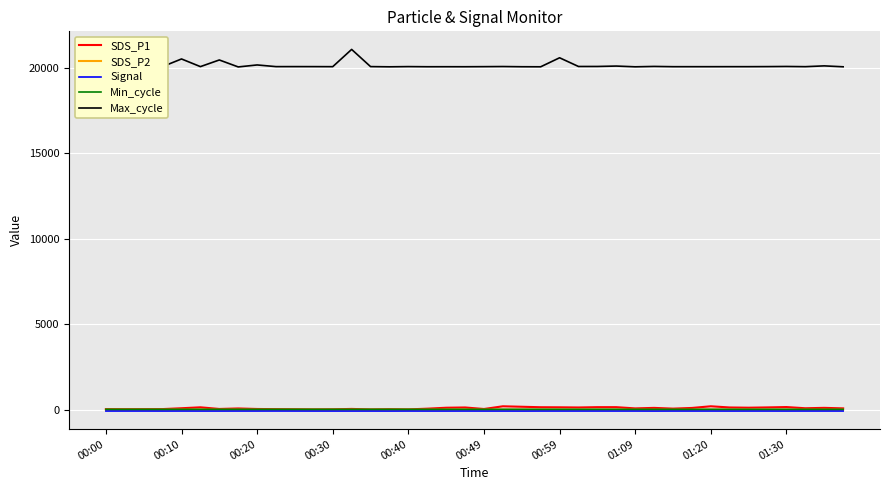

What is the maximum value shown in the chart?

21068.0